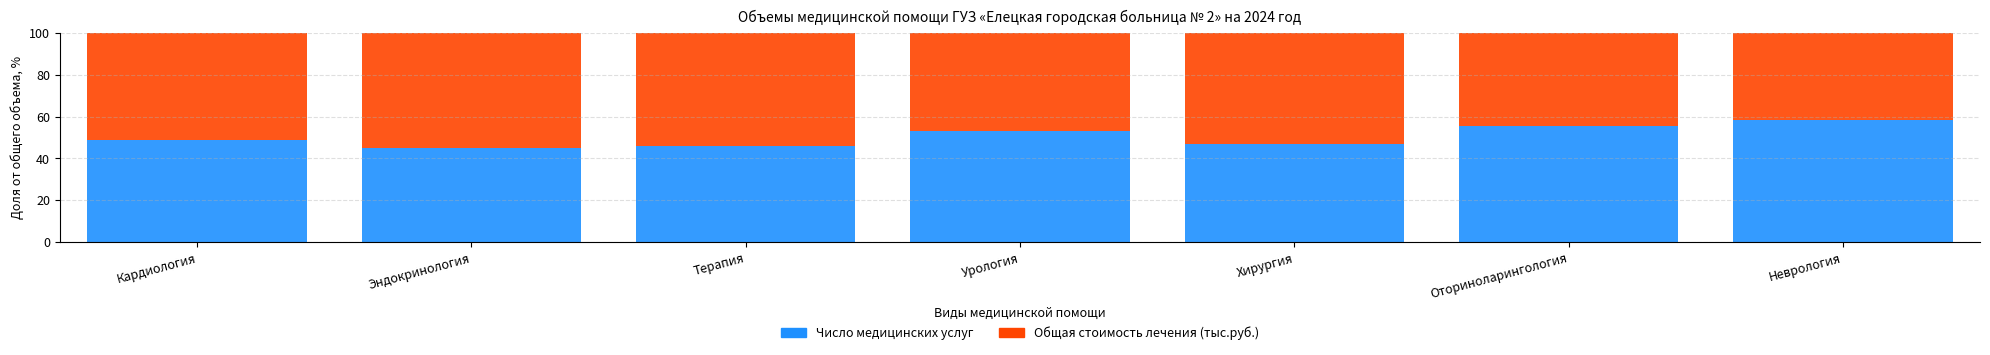

How many values in the Число медицинских услуг series exceed 48?

4